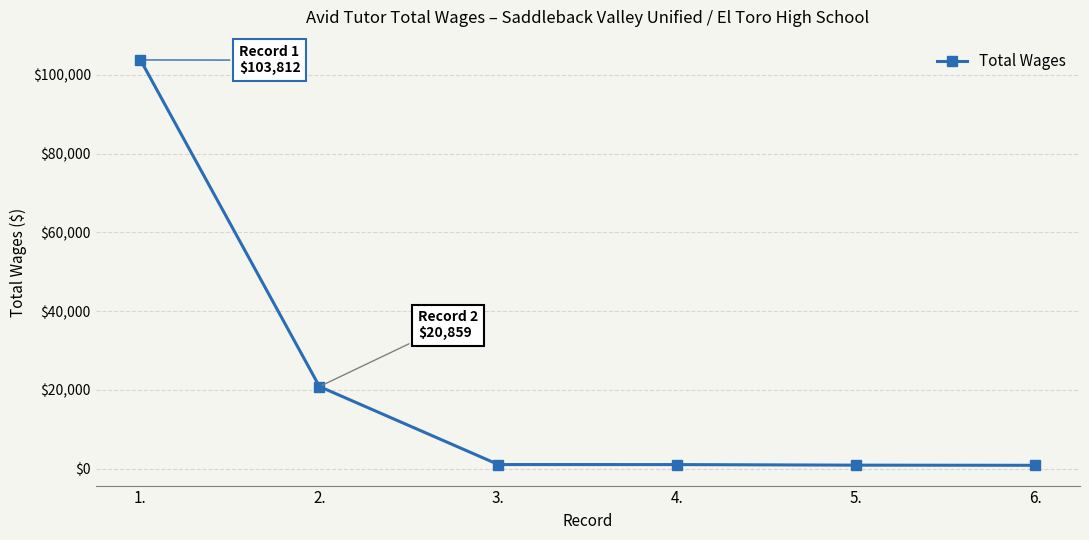

How many distinct data groups are displayed?

1